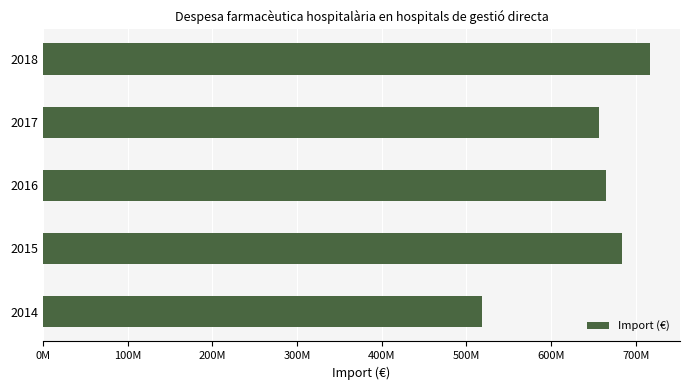

Rank the categories by value from lowest to highest.

2014, 2017, 2016, 2015, 2018